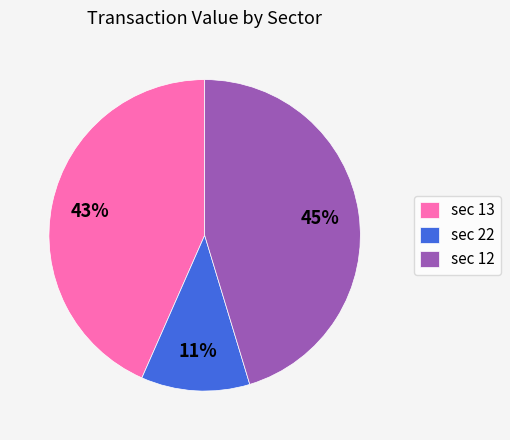

What is the largest slice in the pie chart?

sec 12